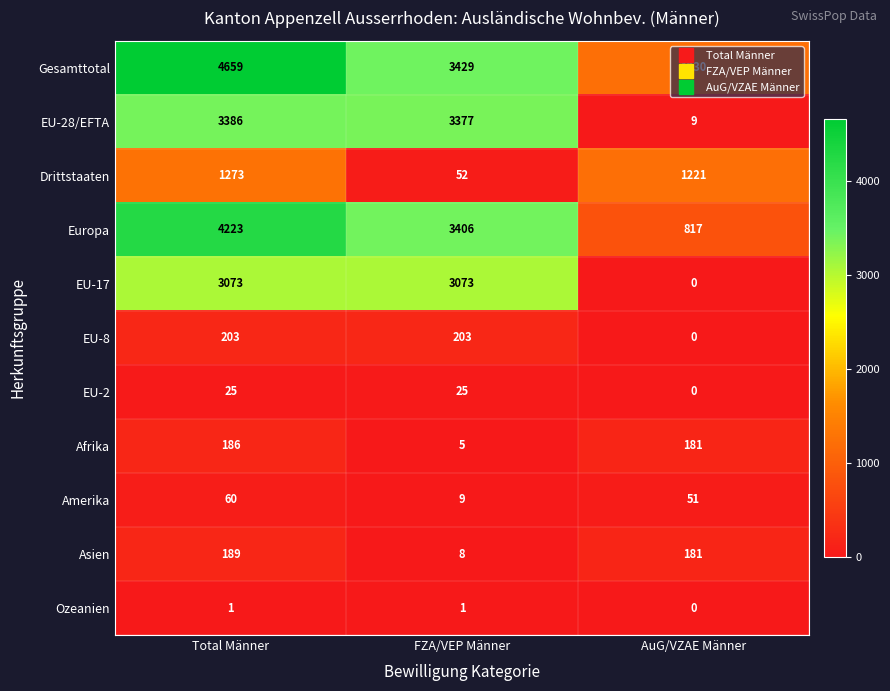

What is the difference between the maximum and minimum values in the EU-2 series?

25